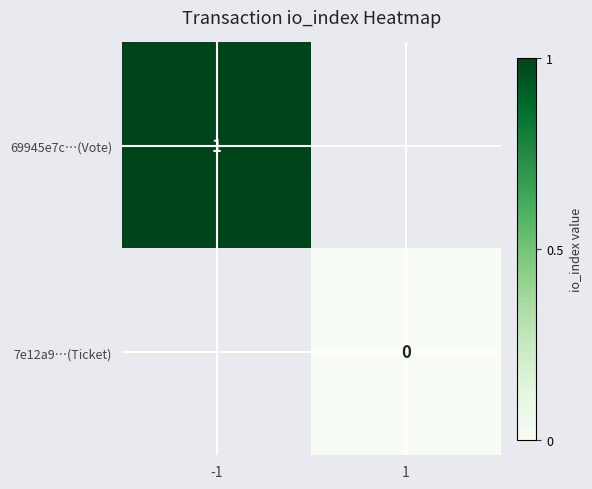

True or false: 69945e7c…(Vote) has a value of 0 at -1.

False